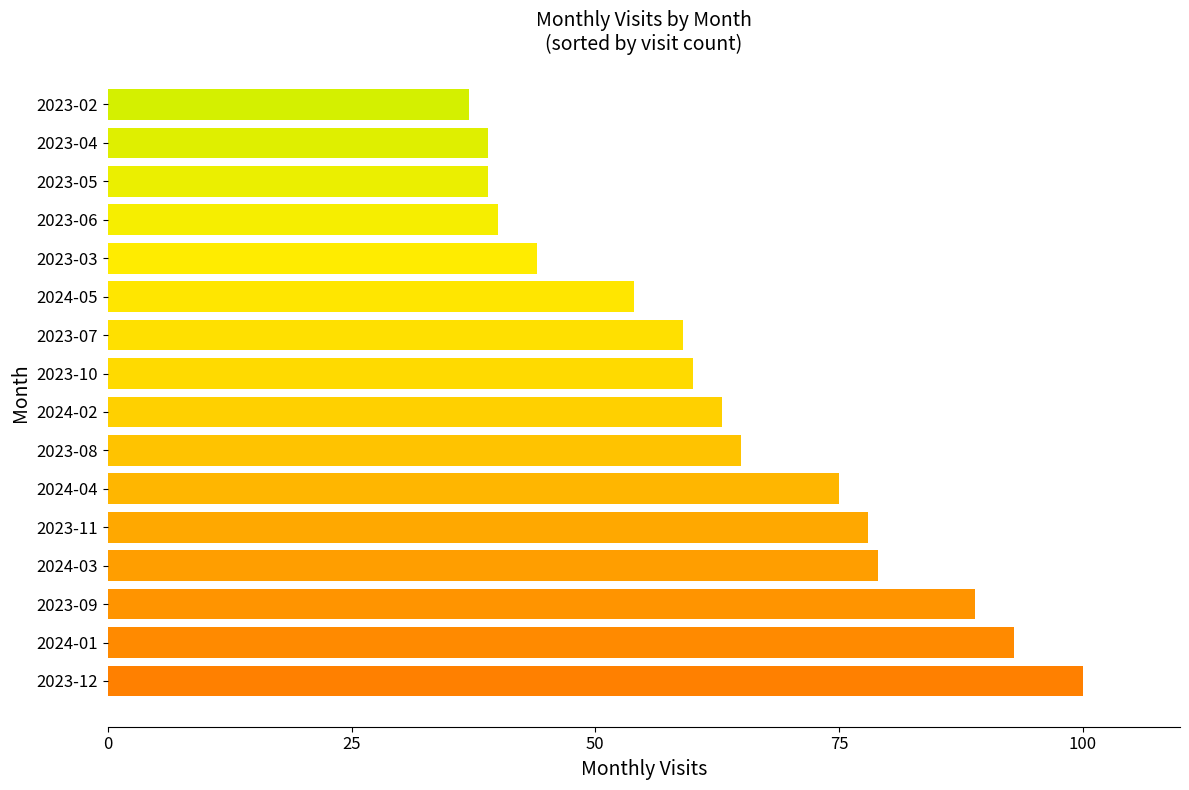

Read the value at 2023-08, to the nearest 5.

65